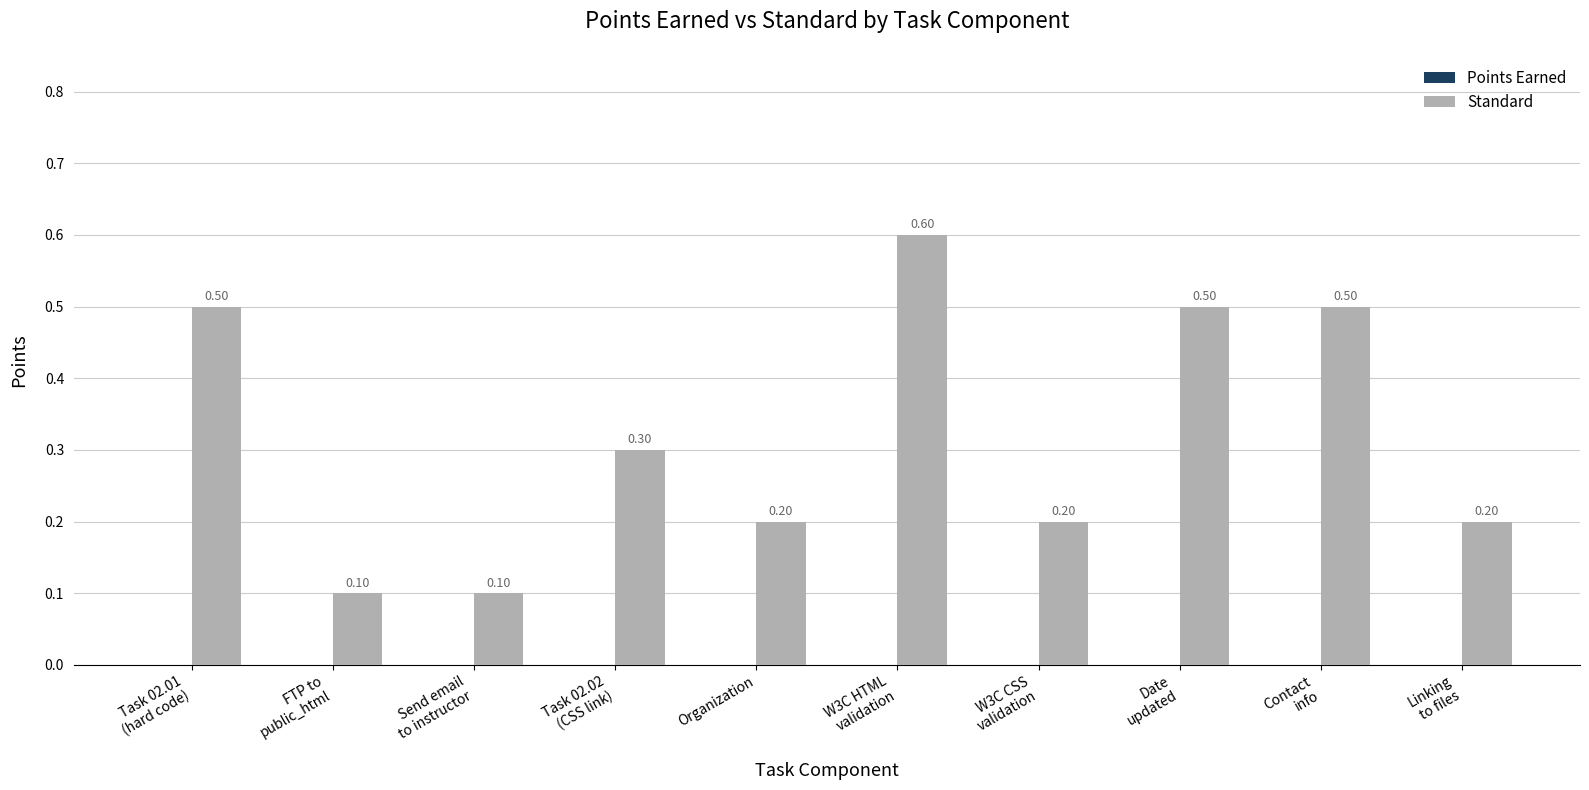

Does the chart contain any negative values?

No